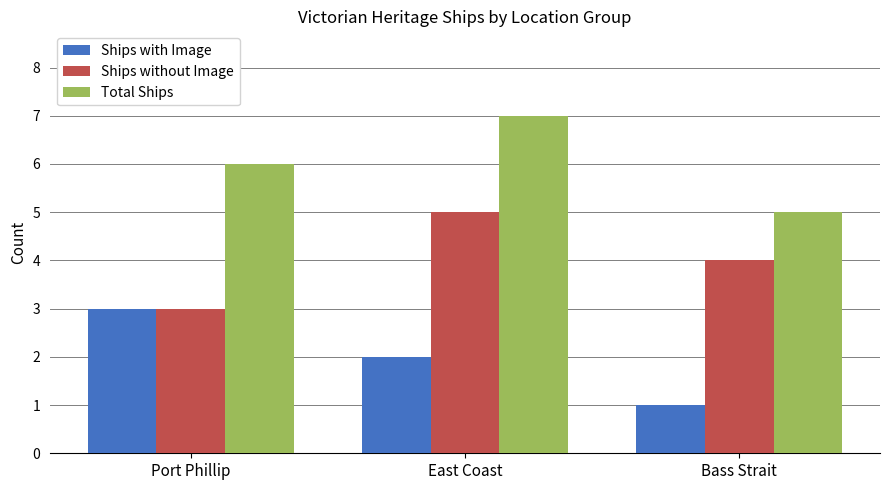

At how many categories does at least one series exceed 1?

3